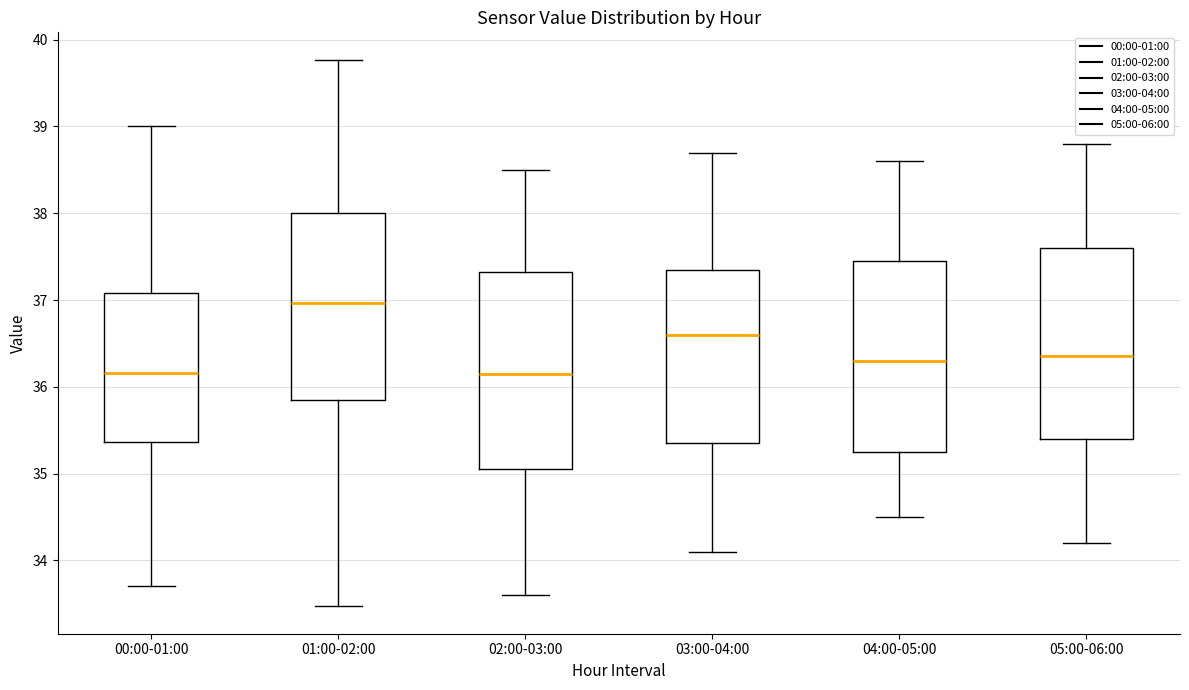

Reading left to right, transcribe this box plot: for each box, give where its median line is, the range the box spans, and where its two whiskers end, as read against the y-axis. The values are not printed on the chart, so give them approximately, as read against the axis.

00:00-01:00: median 36.2, box 35.4 to 37.1, whiskers 33.7 to 39.0
01:00-02:00: median 37.0, box 35.8 to 38.0, whiskers 33.5 to 39.8
02:00-03:00: median 36.2, box 35.1 to 37.3, whiskers 33.6 to 38.5
03:00-04:00: median 36.6, box 35.4 to 37.4, whiskers 34.1 to 38.7
04:00-05:00: median 36.3, box 35.3 to 37.5, whiskers 34.5 to 38.6
05:00-06:00: median 36.4, box 35.4 to 37.6, whiskers 34.2 to 38.8